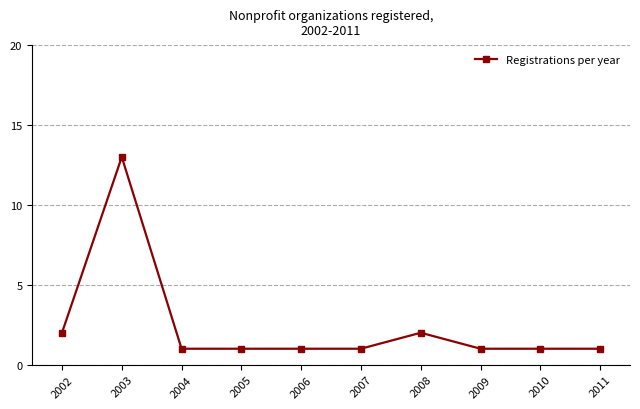

The chart shows a value of 0 at 2007. True or false?

False